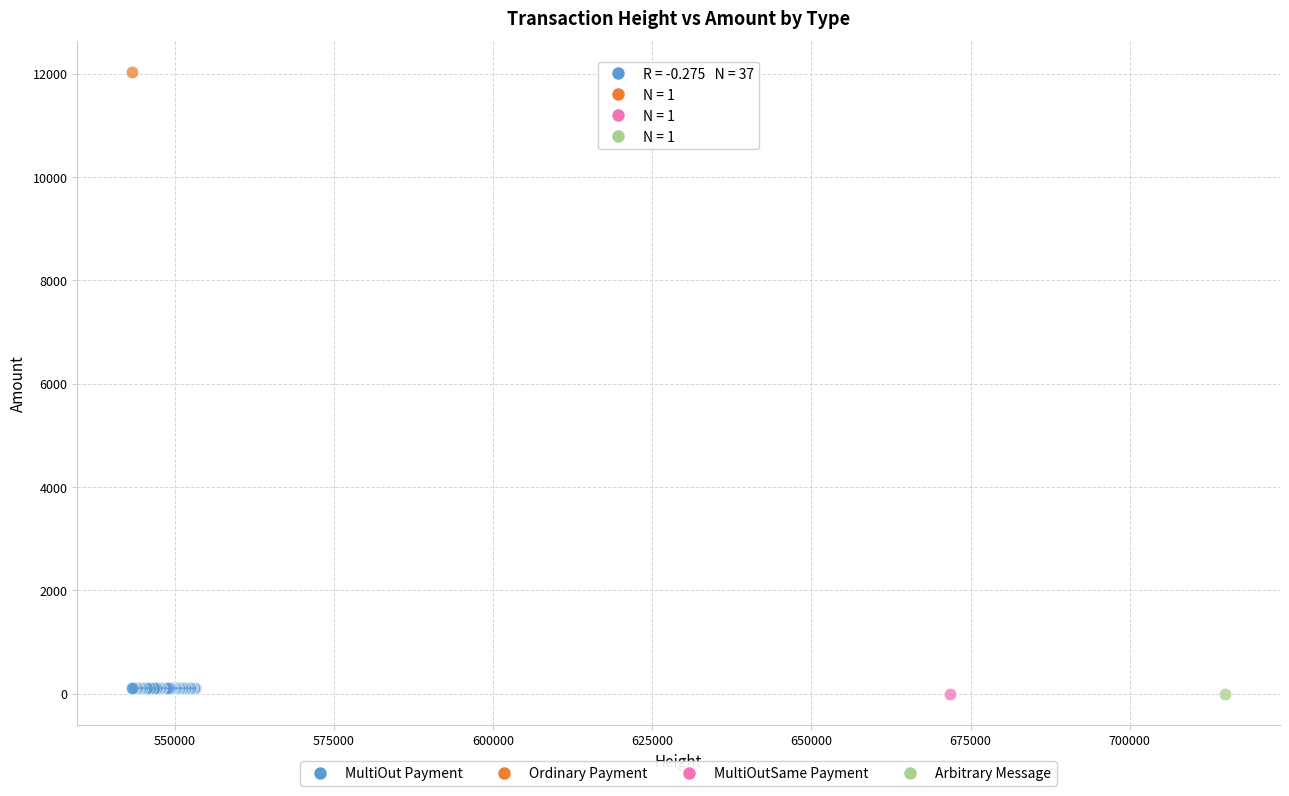

What are all the series names shown in the legend?

MultiOut Payment, Ordinary Payment, MultiOutSame Payment, Arbitrary Message